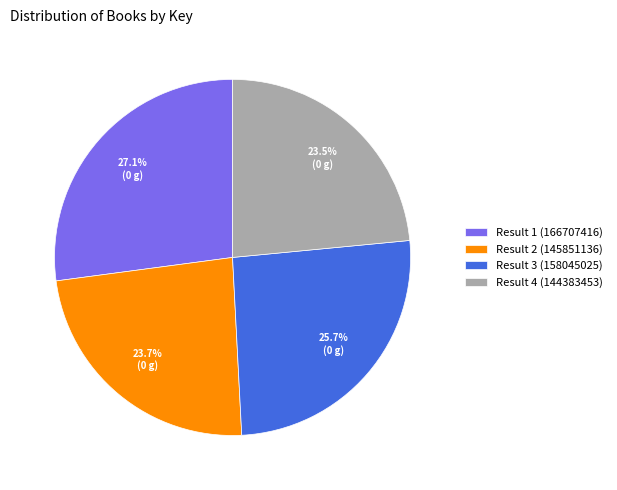

To the nearest percent, what portion does Result 3 (158045025) represent?

26%